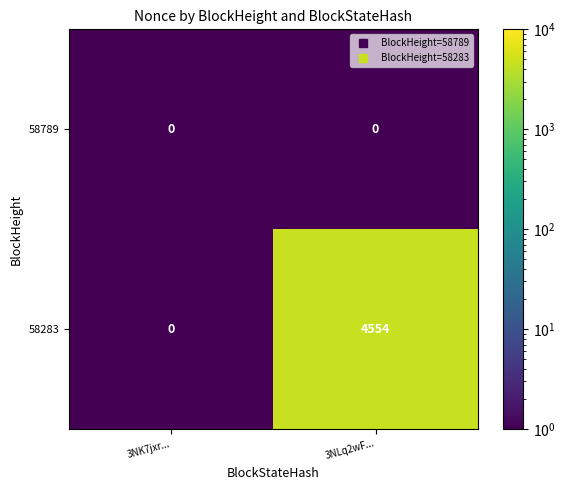

What is the average value of the 58283 series?

2277